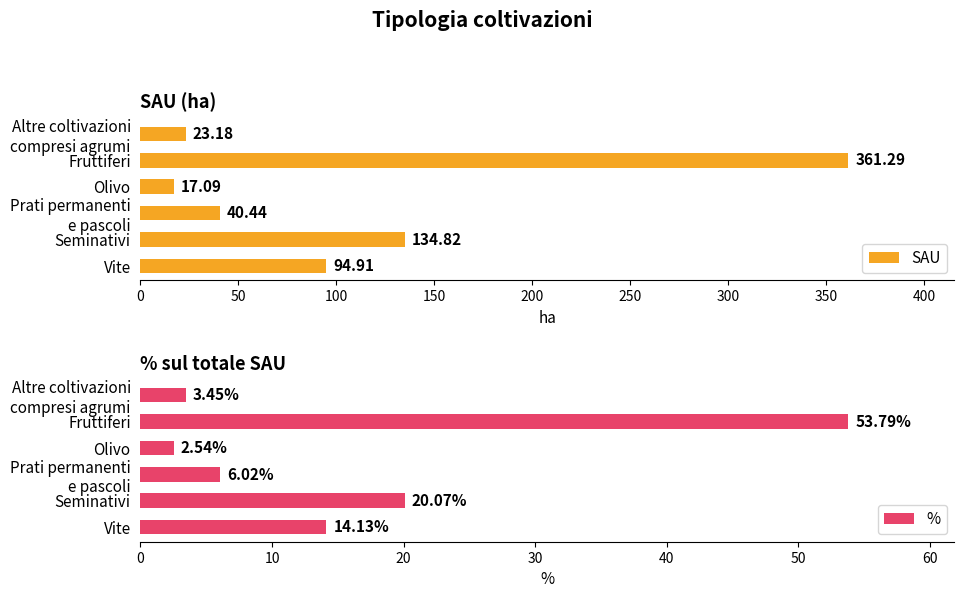

The value of % at Seminativi is 20.1. True or false?

True